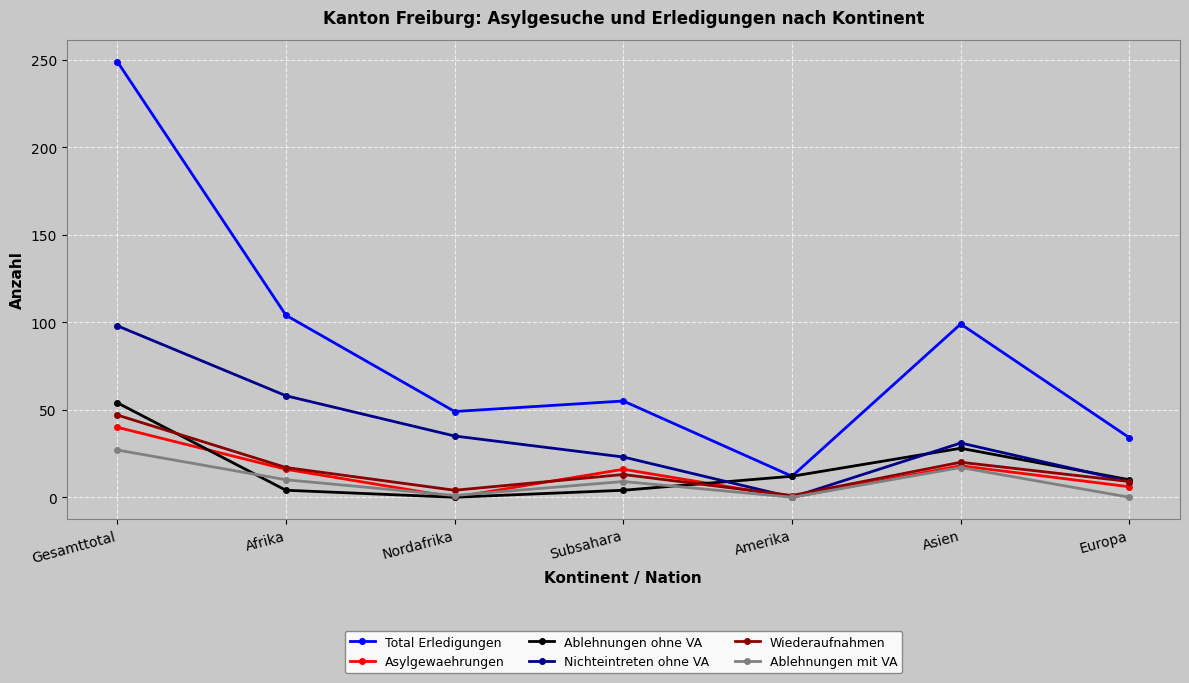

Which category has the highest value in the Nichteintreten ohne VA series?

Gesamttotal